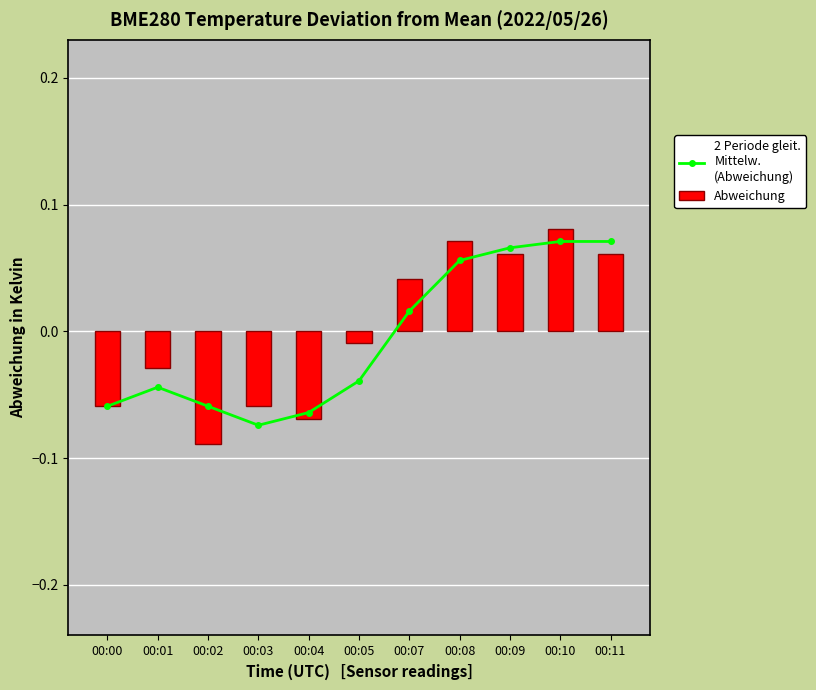

Reading left to right, extract all data points from this chart.

2 Periode gleit.
Mittelw.
(Abweichung): -0.1	-0.0	-0.1	-0.1	-0.1	-0.0	0.0	0.1	0.1	0.1	0.1
Abweichung: -0.1	-0.0	-0.1	-0.1	-0.1	-0.0	0.0	0.1	0.1	0.1	0.1